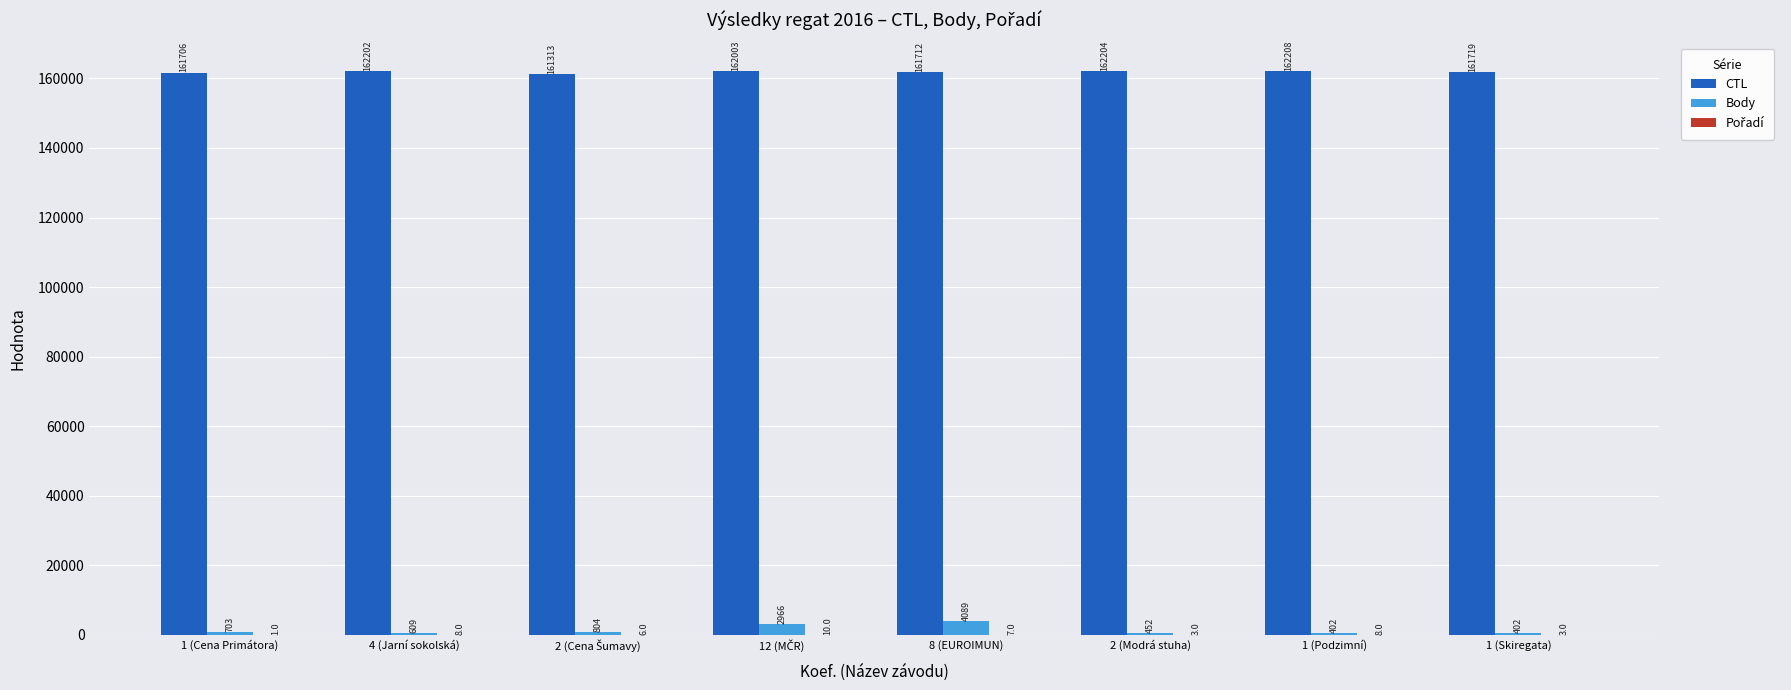

How many groups of bars are there?

8